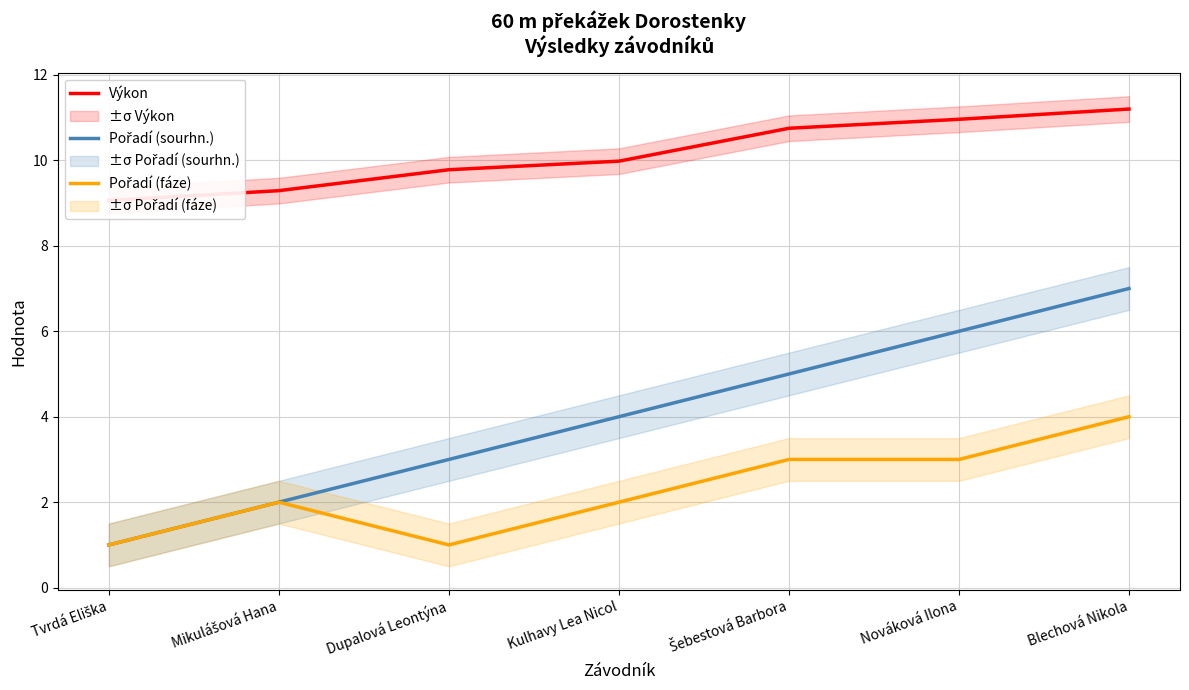

What is the label of the 2nd point from the right?

Nováková Ilona